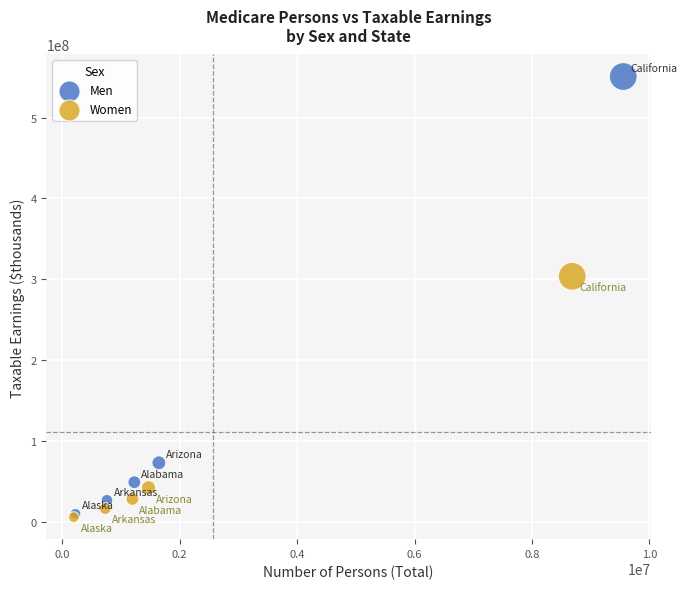

Which series reaches the maximum Y coordinate?

Men